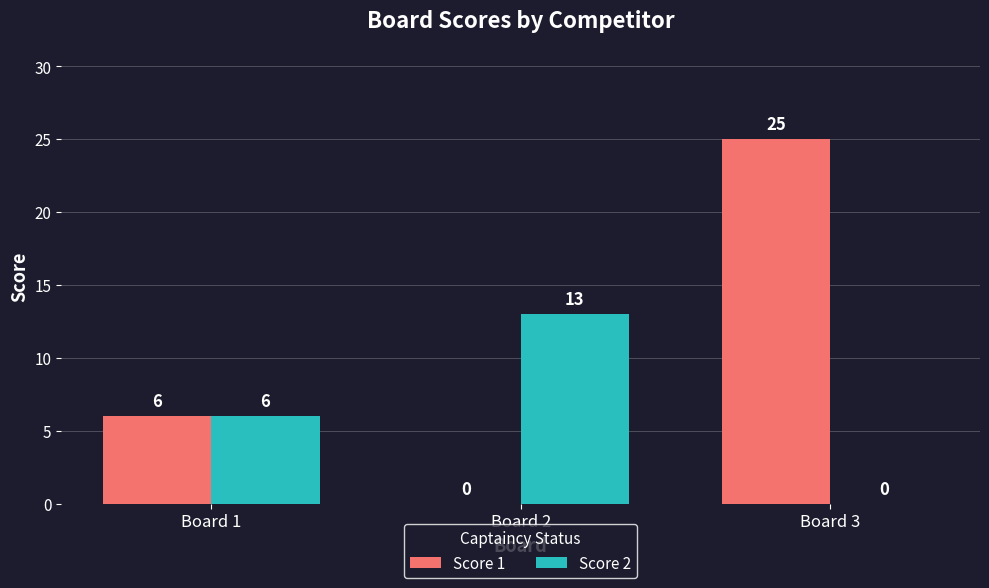

Reading left to right, transcribe all the data shown in this chart.

Score 1: Board 1=6	Board 2=0	Board 3=25
Score 2: Board 1=6	Board 2=13	Board 3=0